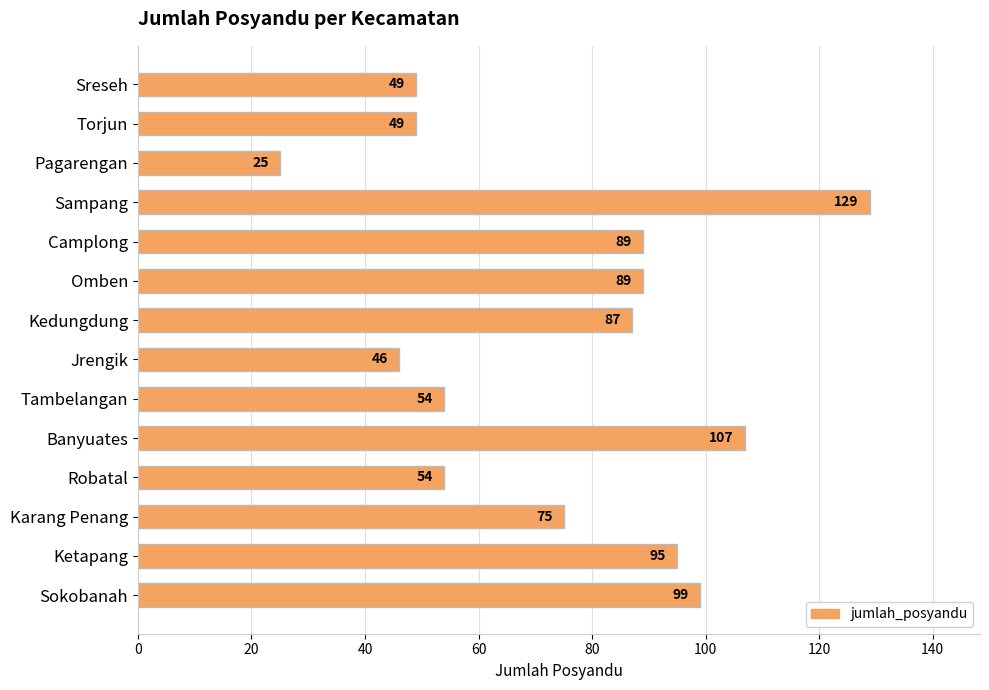

At which label is the value closest to 77?

Karang Penang